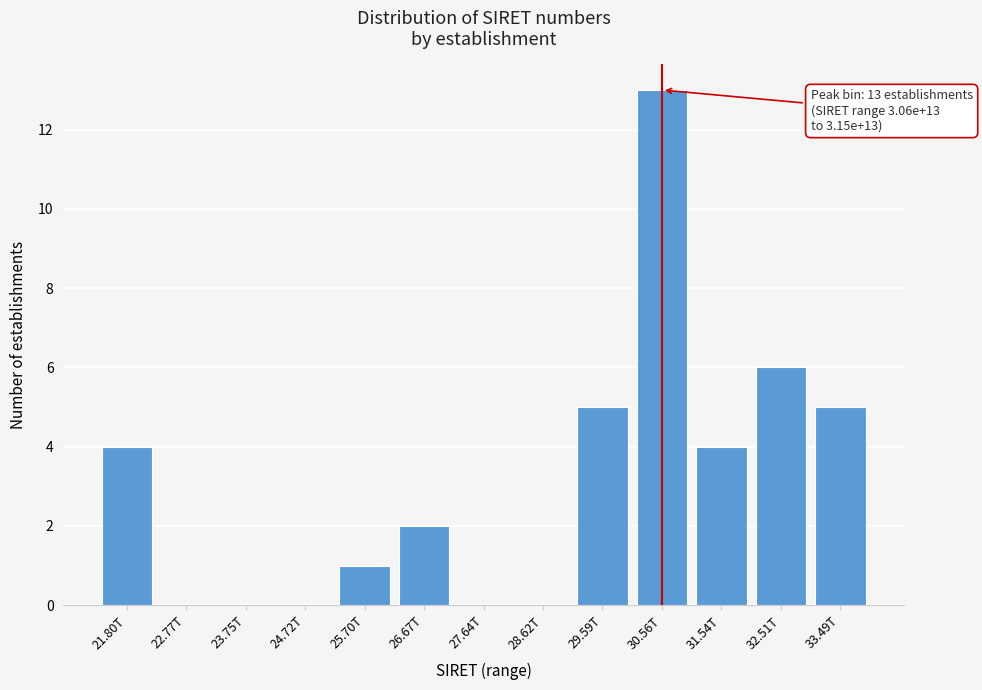

Reading right to left, transcribe all the data shown in this chart.

33.49T=5	32.51T=6	31.54T=4	30.56T=13	29.59T=5	28.62T=0	27.64T=0	26.67T=2	25.70T=1	24.72T=0	23.75T=0	22.77T=0	21.80T=4